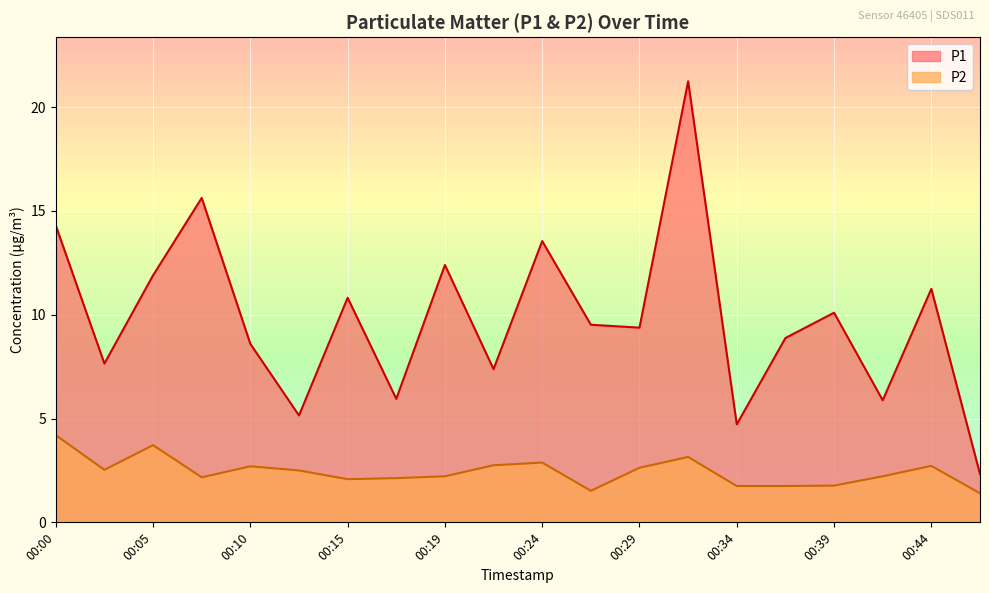

Where is the first local minimum for P1?

00:02